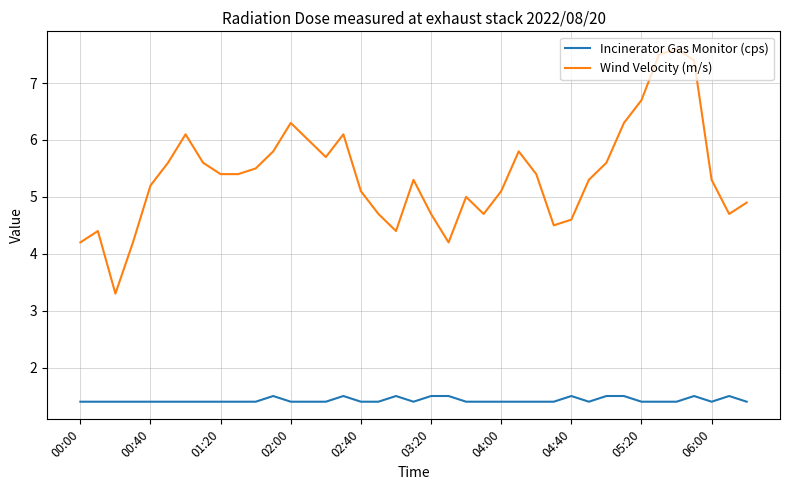

What are all the series names shown in the legend?

Incinerator Gas Monitor (cps), Wind Velocity (m/s)